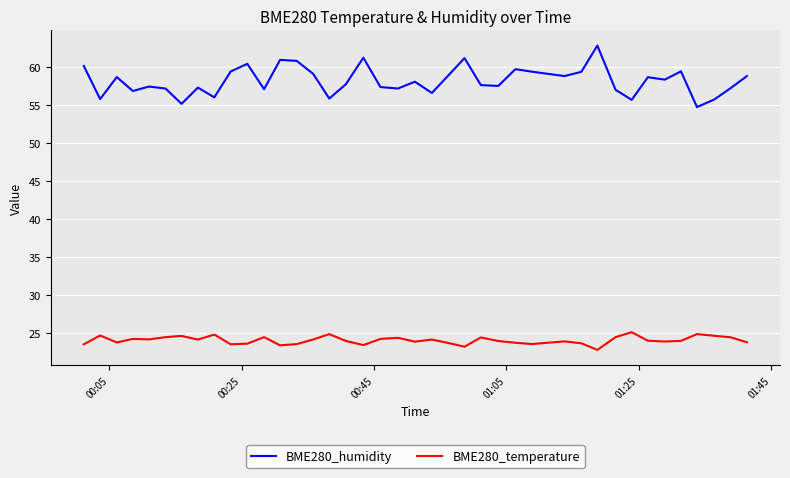

Which series has the largest range (max minus min)?

BME280_humidity